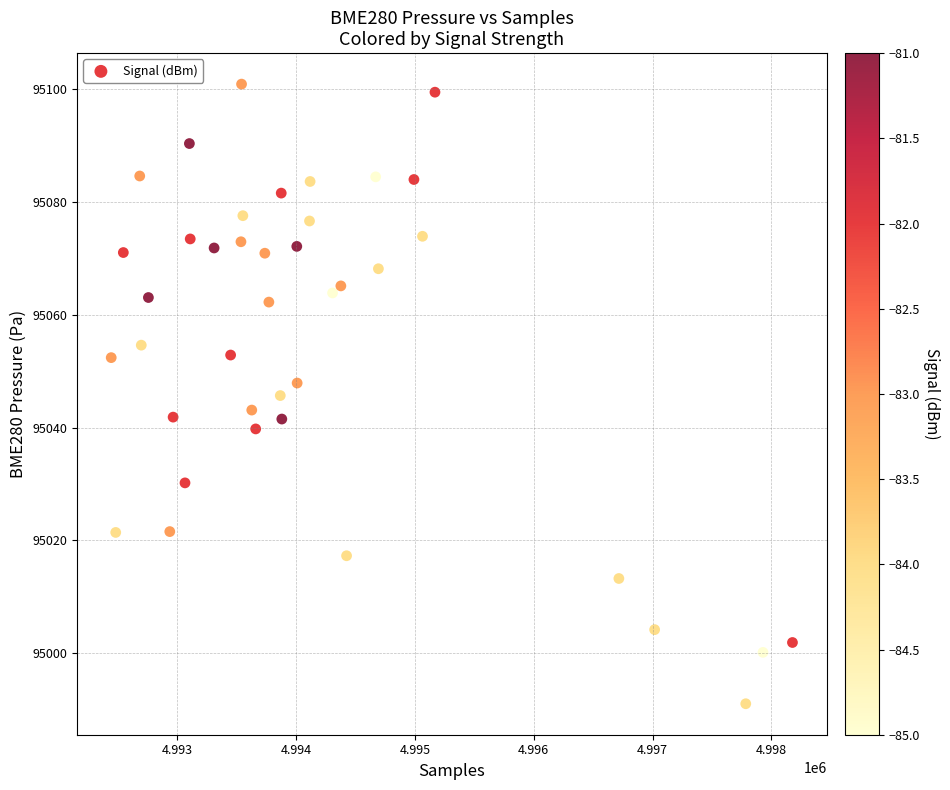

What is the range of Y values (max minus min)?

109.8